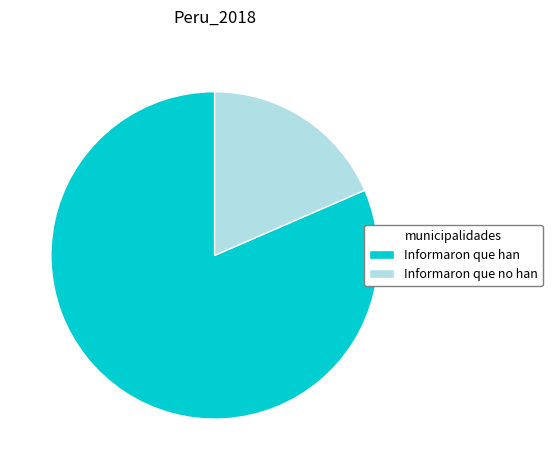

Which slice is the smallest?

Informaron que no han